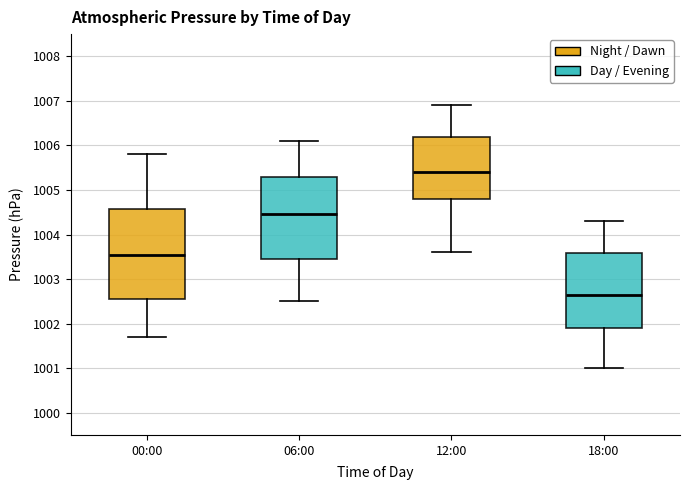

Reading left to right, read every box against the y-axis: the position of its median line, the range the box covers, and the ends of its whiskers. The values are not printed on the chart, so give them approximately, as read against the axis.

00:00: median 1003.6, box 1002.6 to 1004.6, whiskers 1001.7 to 1005.8
06:00: median 1004.5, box 1003.5 to 1005.3, whiskers 1002.5 to 1006.1
12:00: median 1005.4, box 1004.8 to 1006.2, whiskers 1003.6 to 1006.9
18:00: median 1002.7, box 1001.9 to 1003.6, whiskers 1001.0 to 1004.3